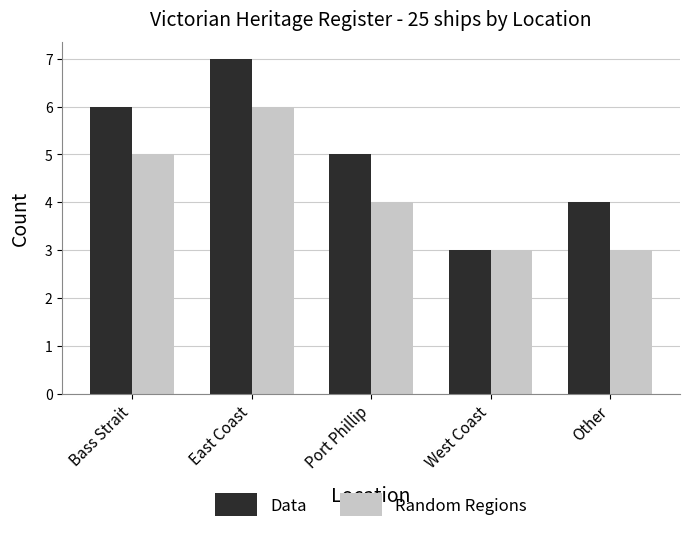

The value of Data at Other is 1. True or false?

False